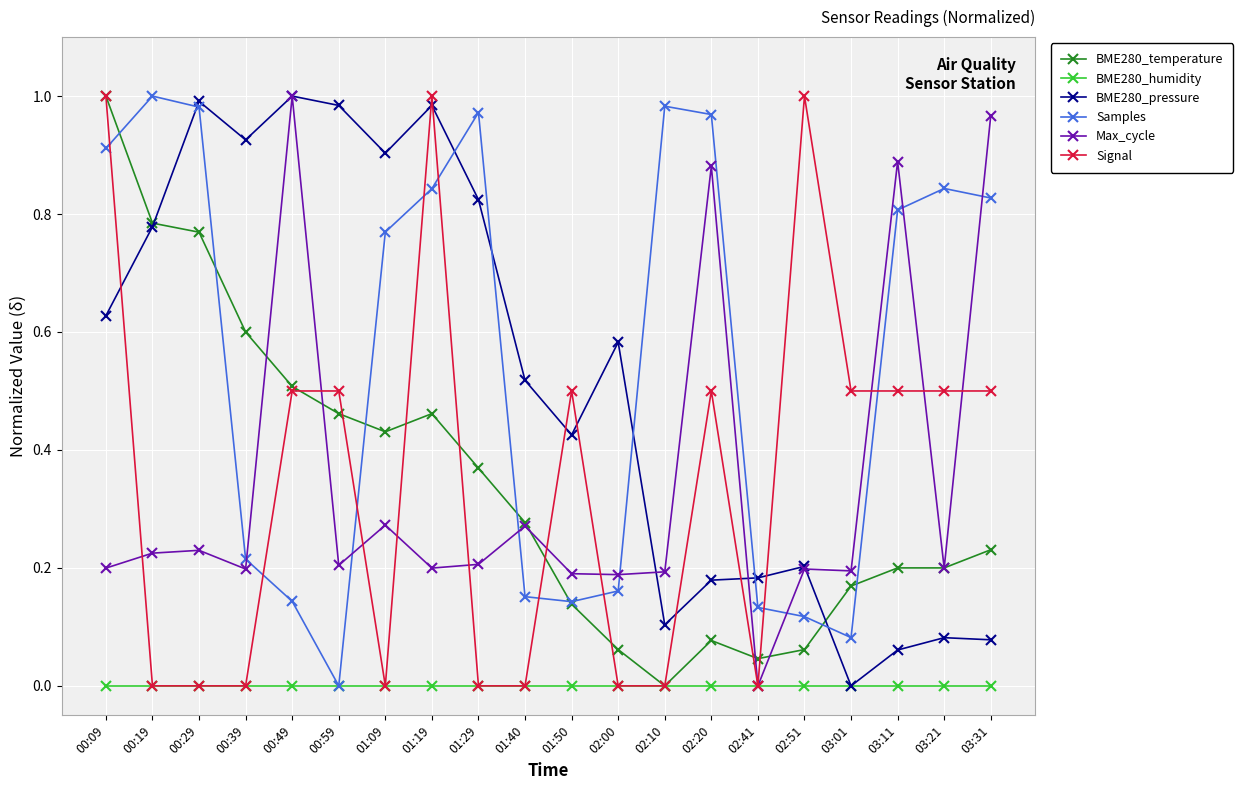

At which category is the sum across all series the highest?

00:09